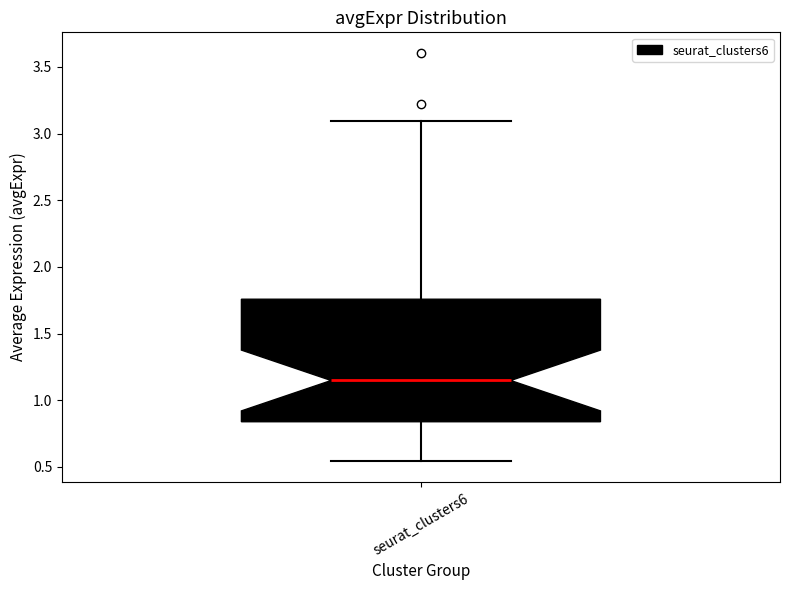

Transcribe this box plot: give where the median line is, the range the box spans, and where the two whiskers end, as read against the y-axis. The values are not printed on the chart, so give them approximately, as read against the axis.

median 1.15, box 0.85 to 1.75, whiskers 0.55 to 3.10